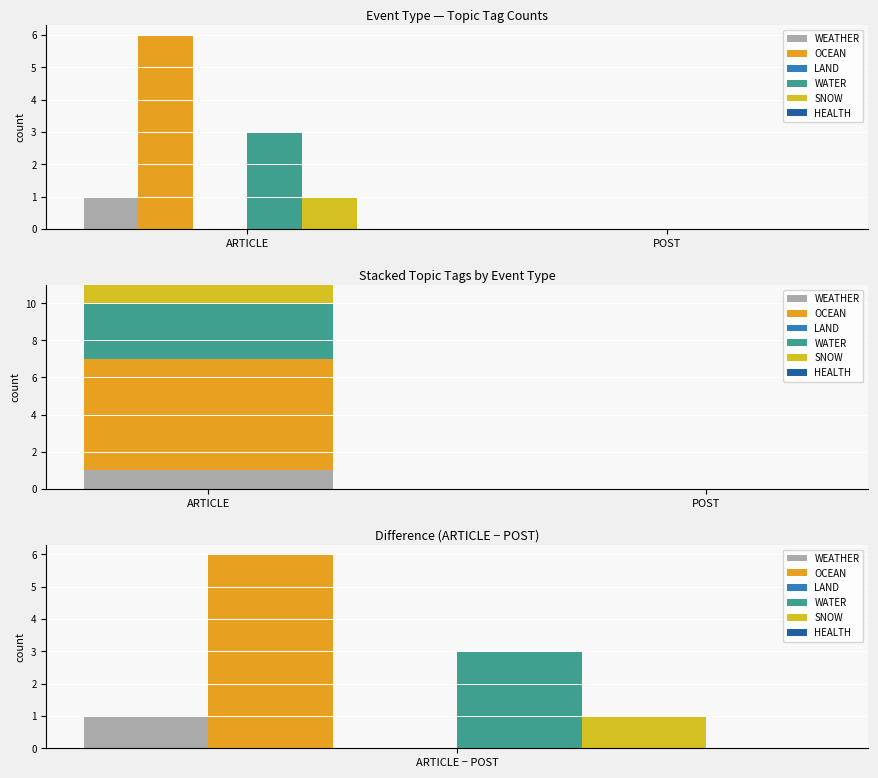

Between ARTICLE and POST, which series saw the biggest shift?

OCEAN